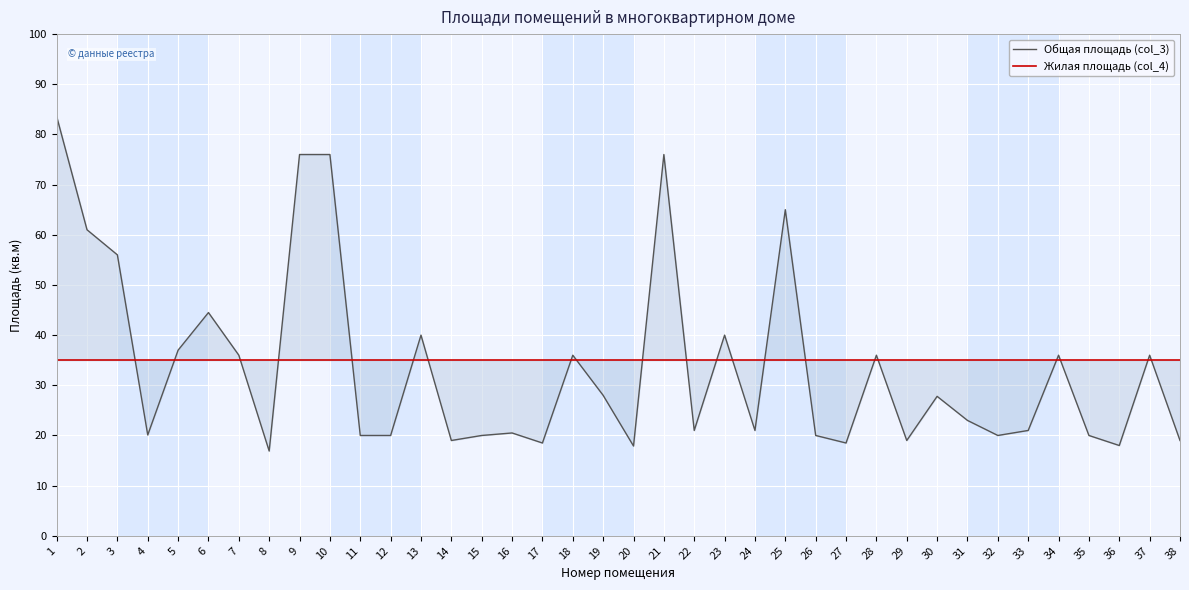

At 23, list the series in order from smallest to largest.

Жилая площадь (col_4), Общая площадь (col_3)